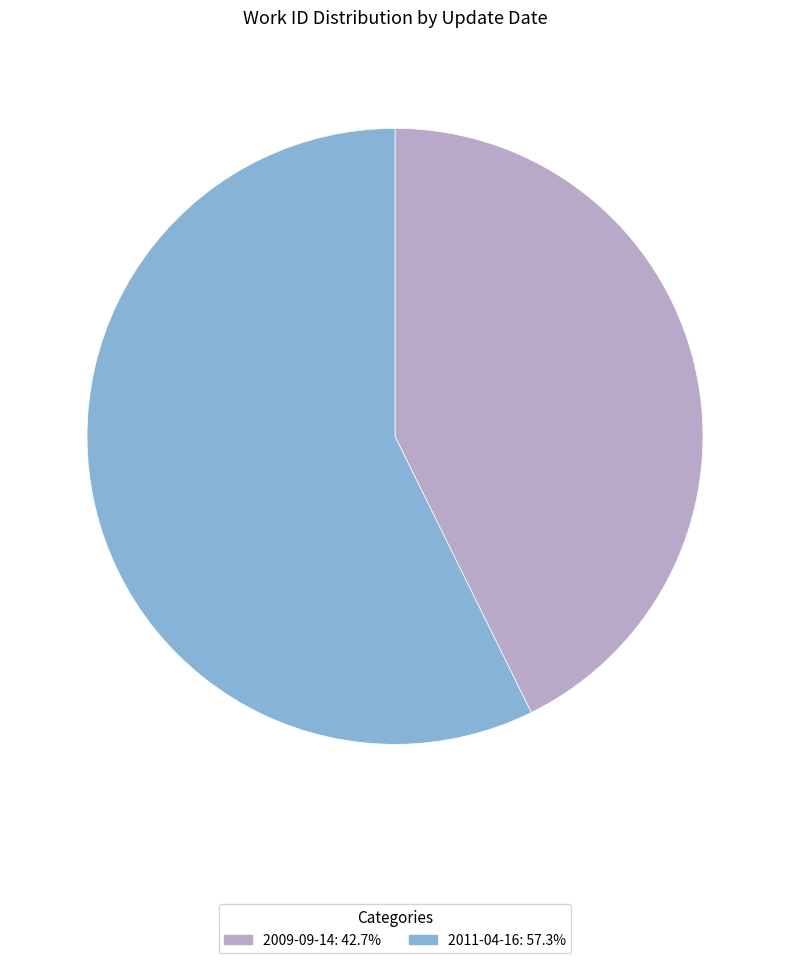

Does 2011-04-16 represent more than half of the total?

Yes